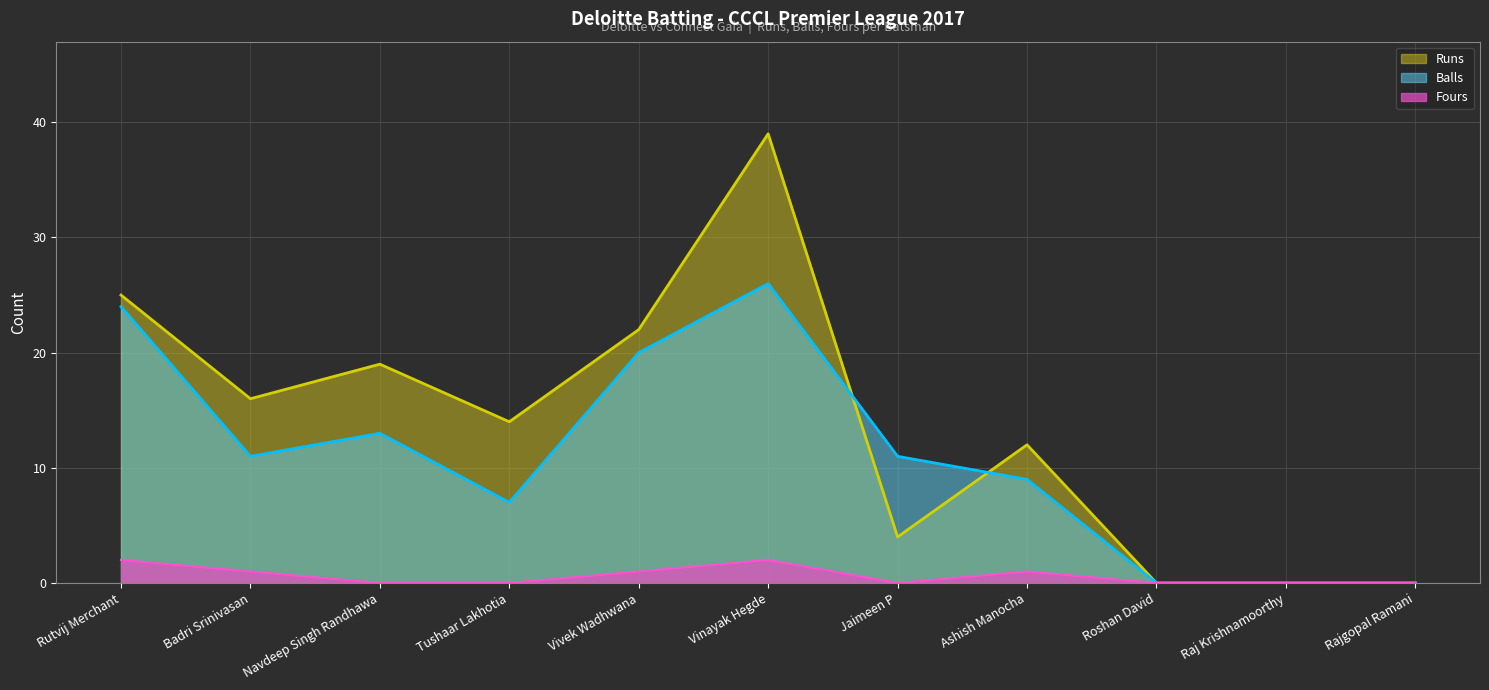

True or false: Runs has a value of 0 at Raj Krishnamoorthy.

True